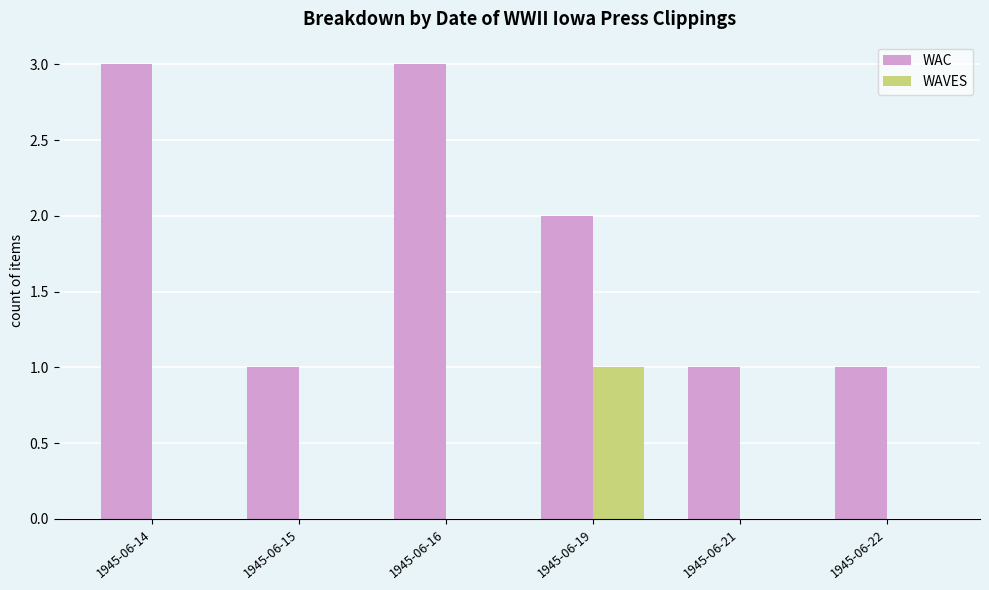

Which series has the largest total across all categories?

WAC